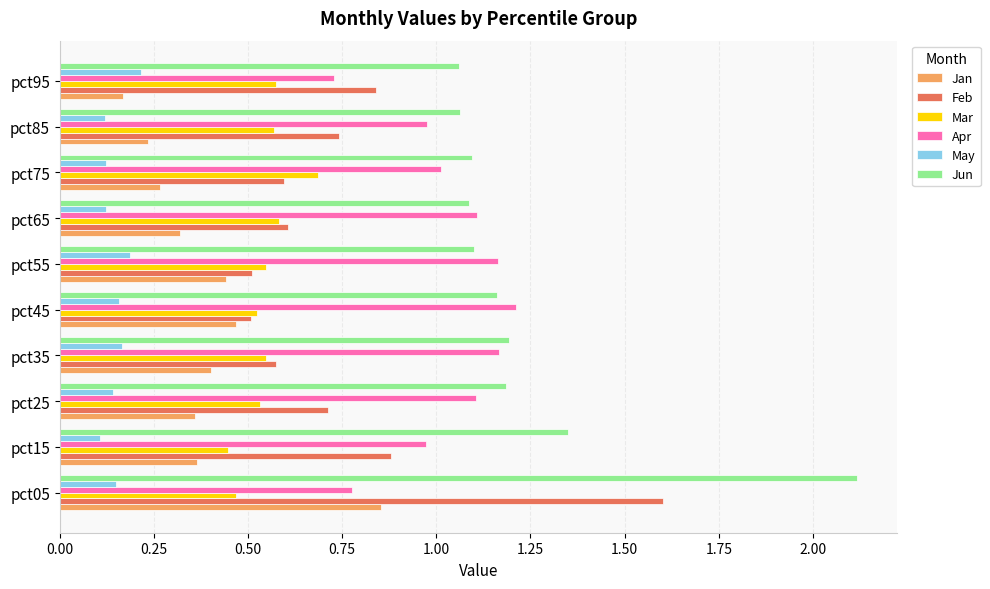

Which series has the widest spread of values?

Feb